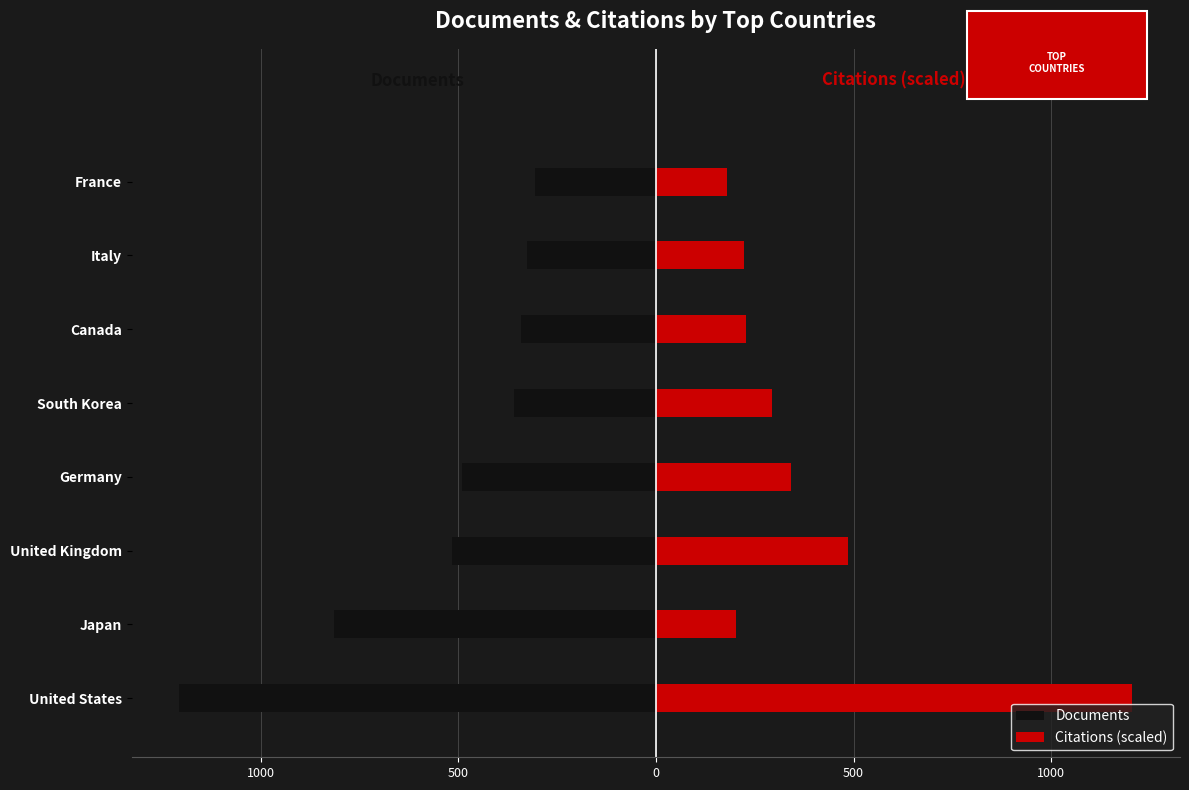

What are all the series names shown in the legend?

Documents, Citations (scaled)